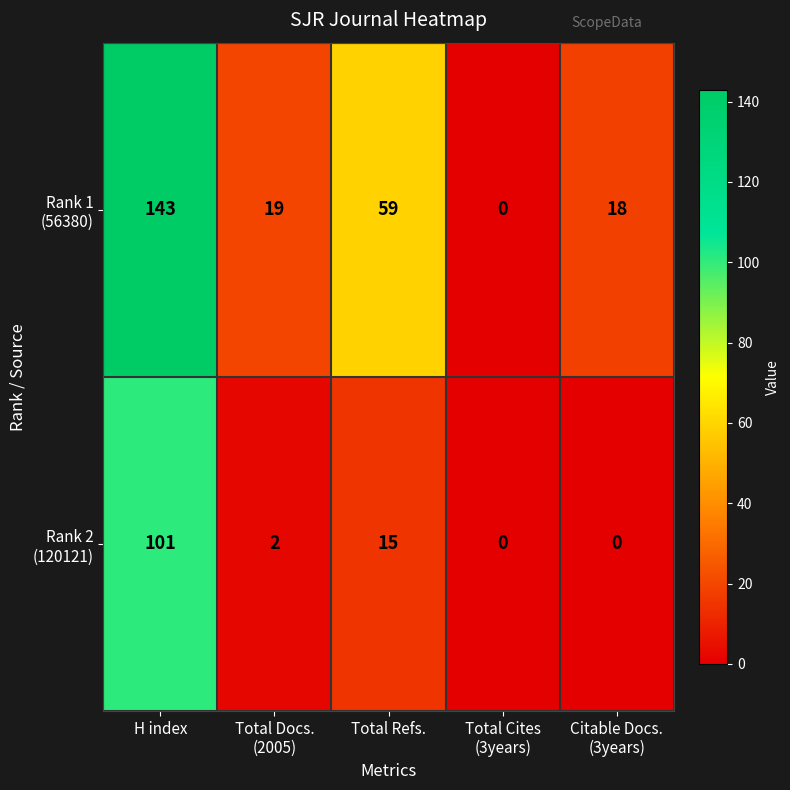

At which category is the sum across all series the highest?

H index